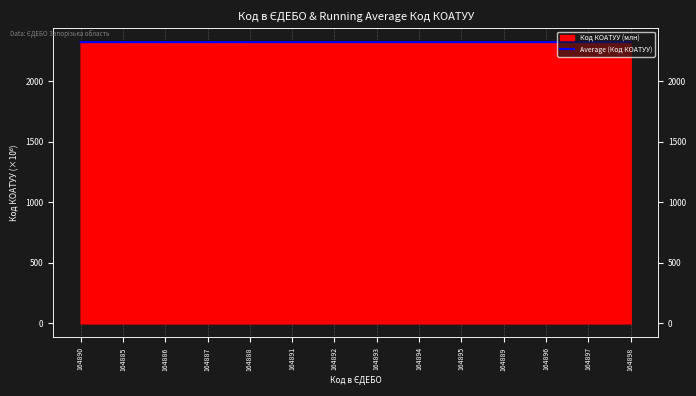

Which has a higher value, 164891 or 164890?

164890